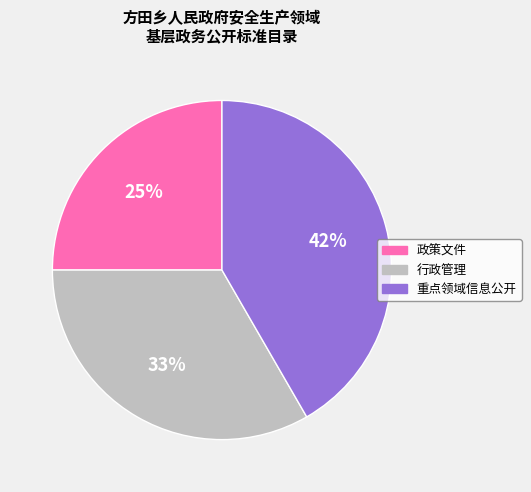

To the nearest percent, what is the combined percentage of 行政管理 and 政策文件?

58%